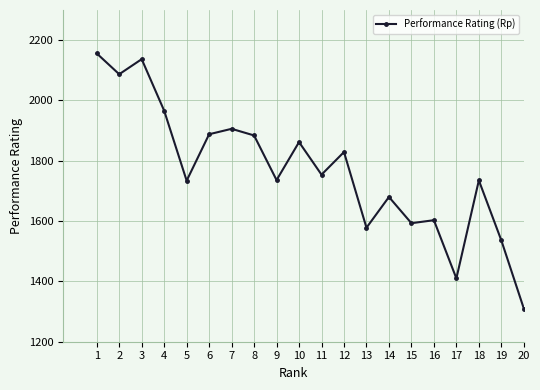

What is the sum of the values at 15 and 12?

3422